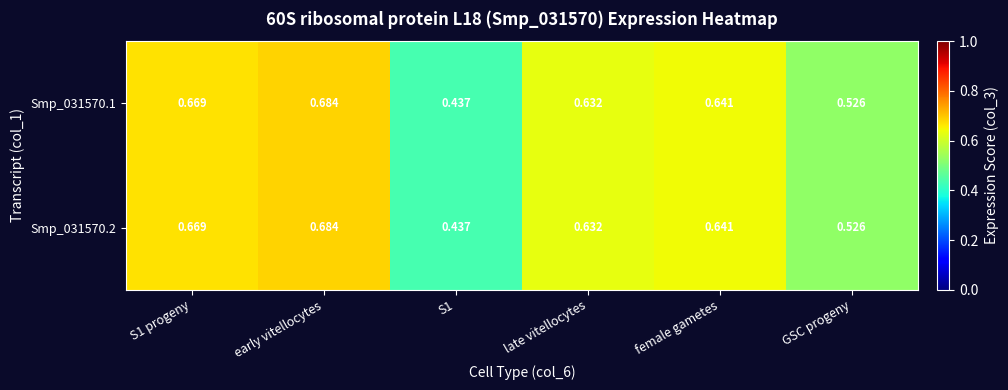

At which label does Smp_031570.1 reach its peak?

early vitellocytes